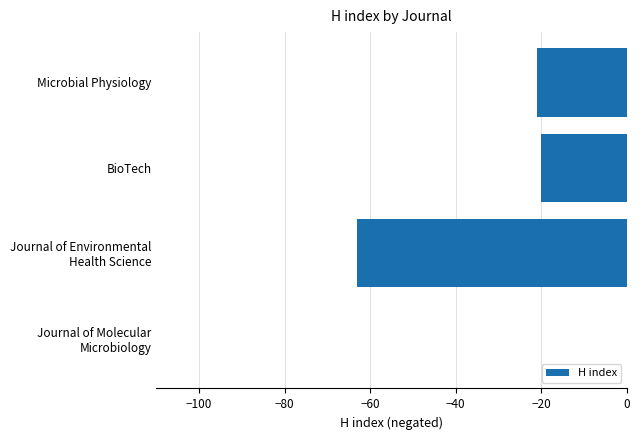

Is it true that the value at Microbial Physiology is -21?

True